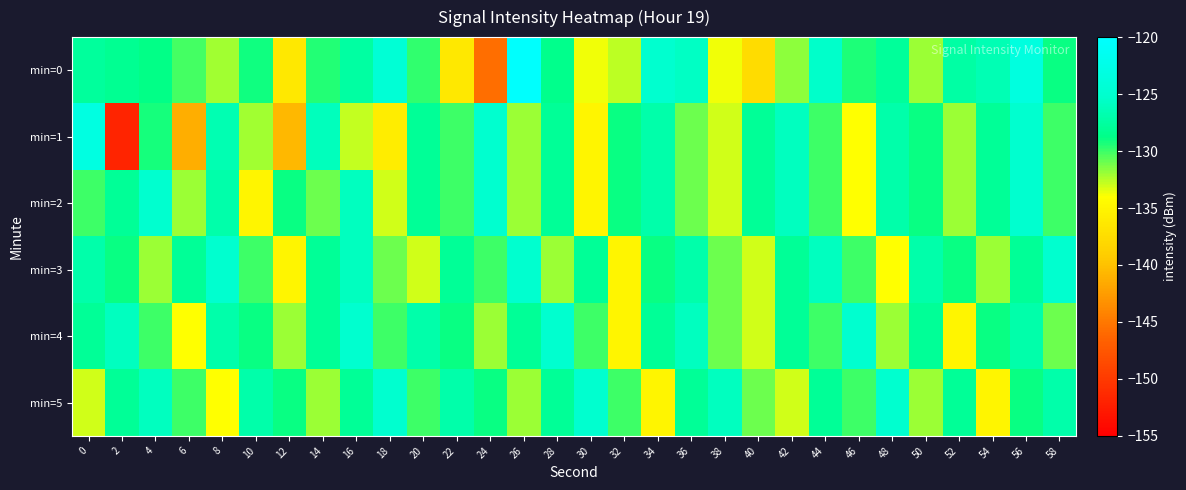

Reading right to left, extract all data points from this chart.

min=0: 58=-129.0	56=-123.3	54=-126.4	52=-127.3	50=-132.0	48=-127.9	46=-129.3	44=-125.5	42=-131.7	40=-137.6	38=-133.7	36=-125.6	34=-125.0	32=-132.6	30=-133.8	28=-128.6	26=-120.2	24=-145.7	22=-136.3	20=-129.7	18=-124.3	16=-127.4	14=-129.5	12=-136.4	10=-129.1	8=-132.0	6=-130.1	4=-128.8	2=-128.3	0=-127.8
min=1: 58=-130.0	56=-125.0	54=-128.0	52=-132.0	50=-129.0	48=-127.0	46=-134.0	44=-130.0	42=-126.0	40=-128.0	38=-133.0	36=-131.0	34=-127.0	32=-129.0	30=-135.0	28=-128.0	26=-132.0	24=-125.0	22=-130.0	20=-128.0	18=-135.8	16=-132.7	14=-126.1	12=-140.6	10=-132.1	8=-126.6	6=-141.2	4=-129.3	2=-151.8	0=-123.1
min=2: 58=-130.0	56=-125.0	54=-128.0	52=-132.0	50=-129.0	48=-127.0	46=-134.0	44=-130.0	42=-126.0	40=-128.0	38=-133.0	36=-131.0	34=-127.0	32=-129.0	30=-135.0	28=-128.0	26=-132.0	24=-125.0	22=-130.0	20=-128.0	18=-133.0	16=-126.0	14=-131.0	12=-129.0	10=-135.0	8=-127.0	6=-132.0	4=-125.0	2=-128.0	0=-130.0
min=3: 58=-125.0	56=-128.0	54=-132.0	52=-129.0	50=-127.0	48=-134.0	46=-130.0	44=-126.0	42=-128.0	40=-133.0	38=-131.0	36=-127.0	34=-129.0	32=-135.0	30=-128.0	28=-132.0	26=-125.0	24=-130.0	22=-128.0	20=-133.0	18=-131.0	16=-126.0	14=-128.0	12=-135.0	10=-130.0	8=-125.0	6=-128.0	4=-132.0	2=-129.0	0=-127.0
min=4: 58=-131.0	56=-127.0	54=-129.0	52=-135.0	50=-128.0	48=-132.0	46=-125.0	44=-130.0	42=-128.0	40=-133.0	38=-131.0	36=-126.0	34=-128.0	32=-135.0	30=-130.0	28=-125.0	26=-128.0	24=-132.0	22=-129.0	20=-127.0	18=-130.0	16=-125.0	14=-128.0	12=-132.0	10=-129.0	8=-127.0	6=-134.0	4=-130.0	2=-126.0	0=-128.0
min=5: 58=-127.0	56=-129.0	54=-135.0	52=-128.0	50=-132.0	48=-125.0	46=-130.0	44=-128.0	42=-133.0	40=-131.0	38=-126.0	36=-128.0	34=-135.0	32=-130.0	30=-125.0	28=-128.0	26=-132.0	24=-129.0	22=-127.0	20=-130.0	18=-125.0	16=-128.0	14=-132.0	12=-129.0	10=-127.0	8=-134.0	6=-130.0	4=-126.0	2=-128.0	0=-133.0